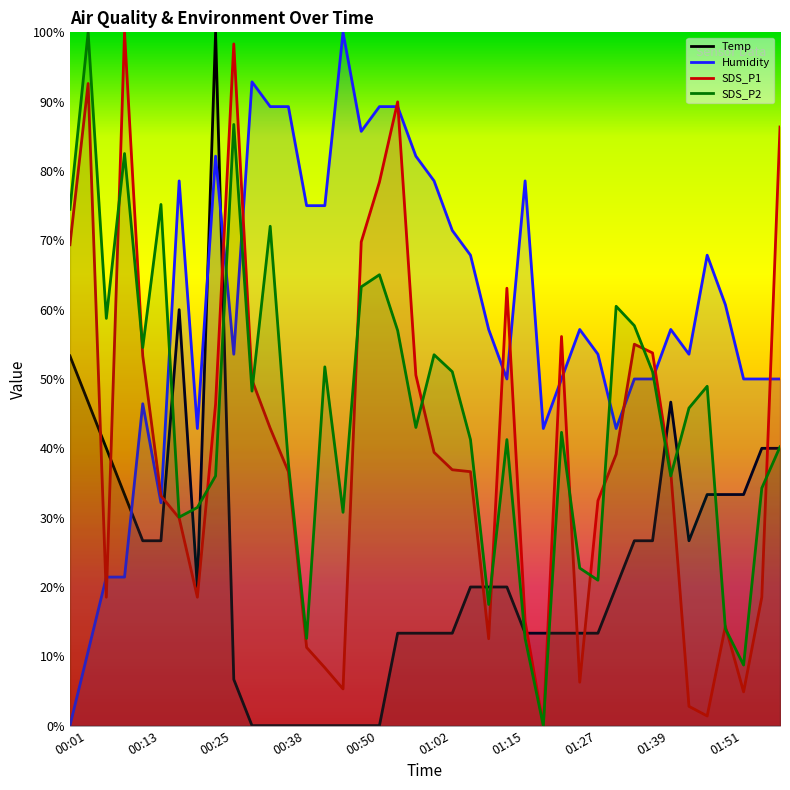

Reading right to left, list all the values displayed in this chart.

Temp: 40.0	40.0	33.3	33.3	33.3	26.7	46.7	26.7	26.7	20.0	13.3	13.3	13.3	13.3	13.3	20.0	20.0	20.0	13.3	13.3	13.3	13.3	0.0	0.0	0.0	0.0	0.0	0.0	0.0	0.0	6.7	100.0	20.0	60.0	26.7	26.7	33.3	40.0	46.7	53.3
Humidity: 50.0	50.0	50.0	60.7	67.9	53.6	57.1	50.0	50.0	42.9	53.6	57.1	50.0	42.9	78.6	50.0	57.1	67.9	71.4	78.6	82.1	89.3	89.3	85.7	100.0	75.0	75.0	89.3	89.3	92.9	53.6	82.1	42.9	78.6	32.1	46.4	21.4	21.4	10.7	0.0
SDS_P1: 86.4	18.5	4.9	14.3	1.4	2.8	36.6	53.8	55.0	39.1	32.5	6.3	56.1	0.0	15.0	63.1	12.5	36.6	36.9	39.4	50.6	90.0	78.4	69.8	5.3	8.4	11.3	36.6	42.9	49.9	98.3	46.4	18.5	29.9	33.1	53.3	100.0	18.5	92.6	69.4
SDS_P2: 40.2	34.3	8.7	14.0	49.0	45.8	36.0	51.0	57.7	60.5	21.0	22.7	42.3	0.0	12.6	41.3	17.5	41.3	51.0	53.5	43.0	57.0	65.0	63.3	30.8	51.7	12.6	37.8	72.0	48.3	86.7	36.0	31.5	30.1	75.2	54.5	82.5	58.7	100.0	74.5